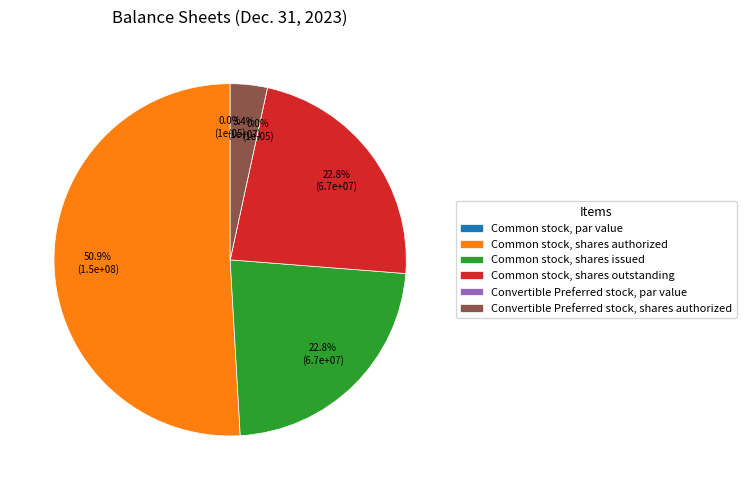

What percentage is the Convertible Preferred stock, shares authorized slice, to the nearest percent?

3%